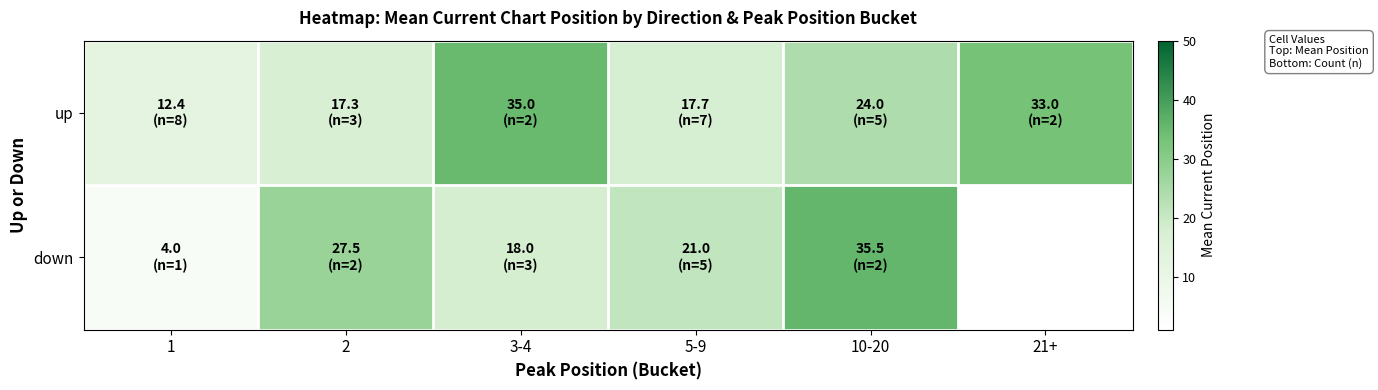

What is the difference between the up values at 10-20 and 3-4?

11.0